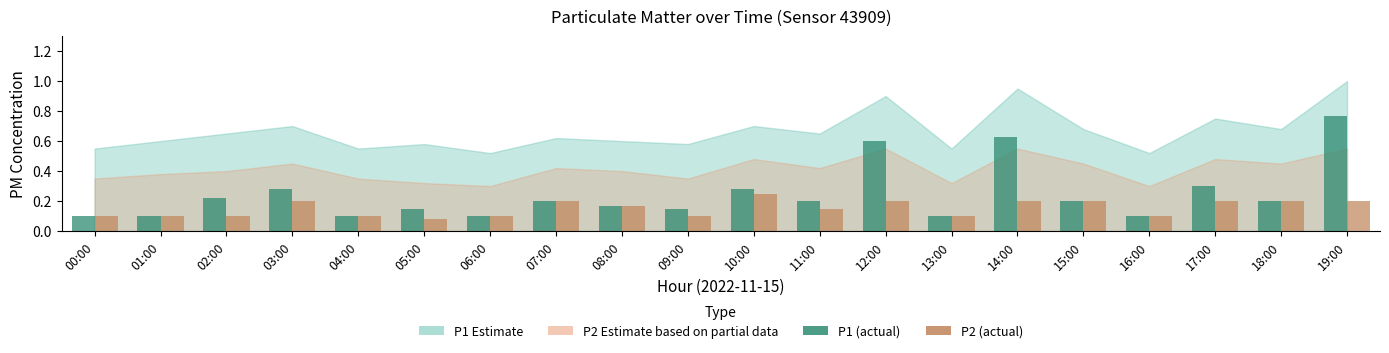

True or false: P1 (actual) has a value of 0.0 at 00:00.

False